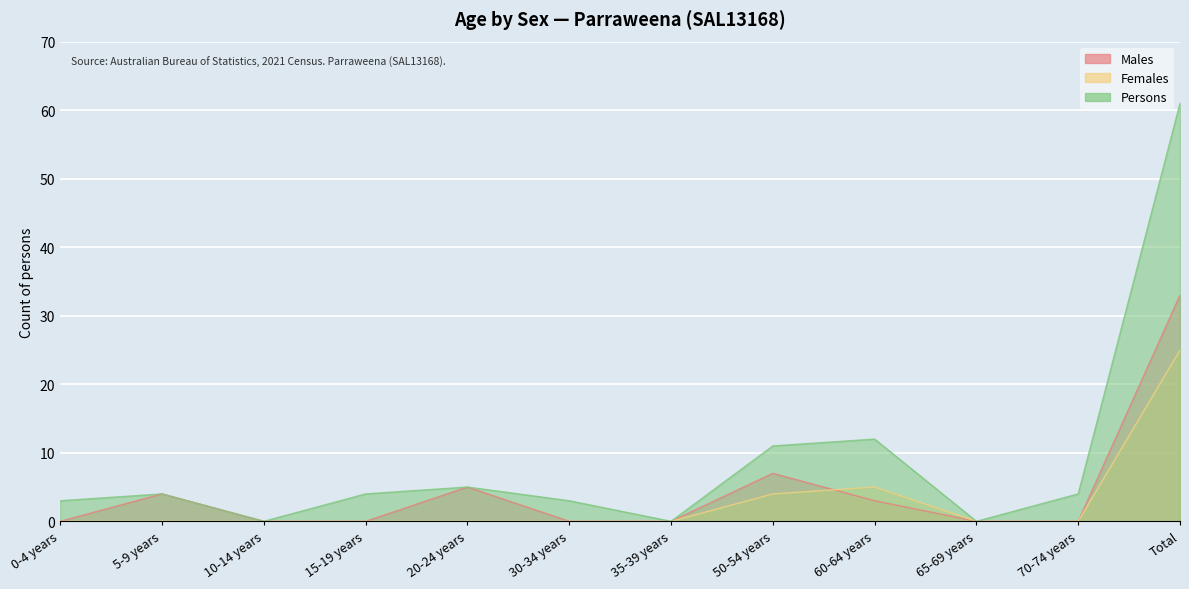

What is the difference between the maximum and minimum values in the Females series?

25